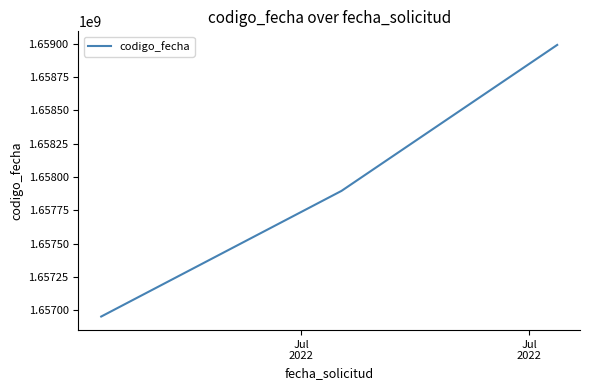

What is the maximum value shown in the chart?

1658991892